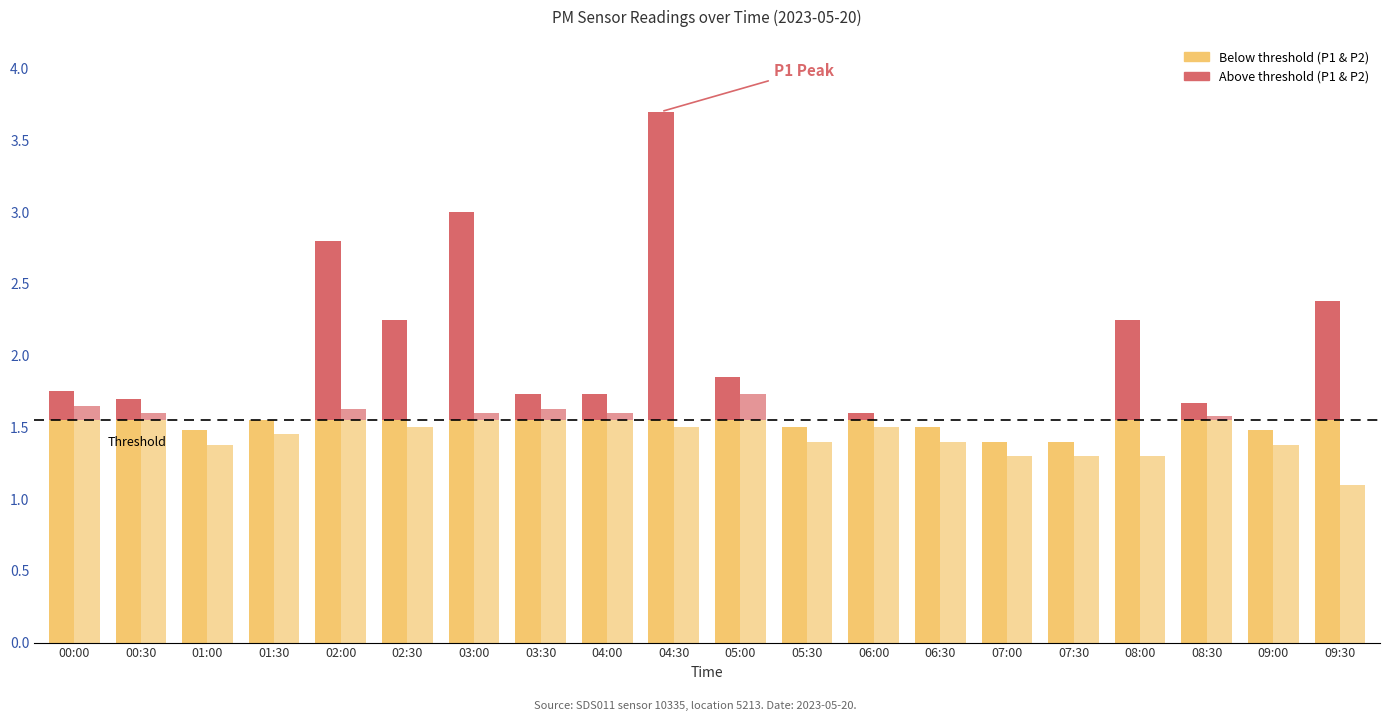

List the series in order of their overall mean, highest first.

P1, P2